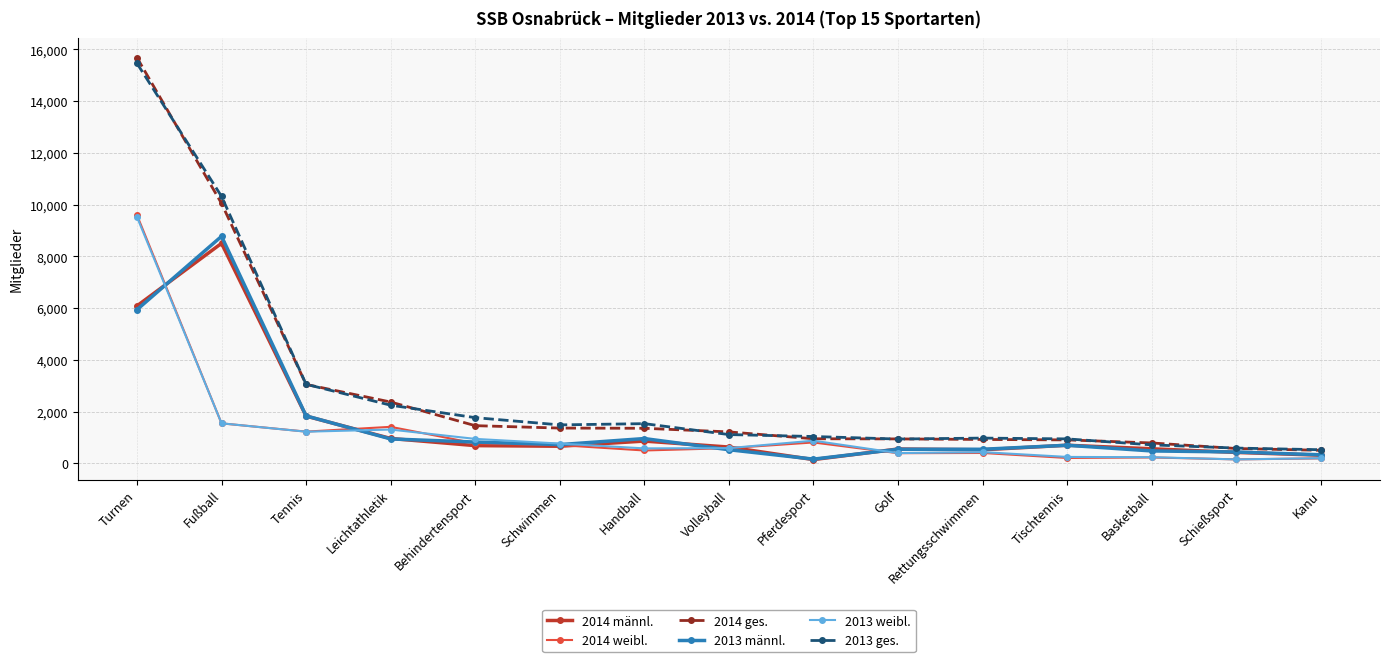

At which category is the sum across all series the highest?

Turnen